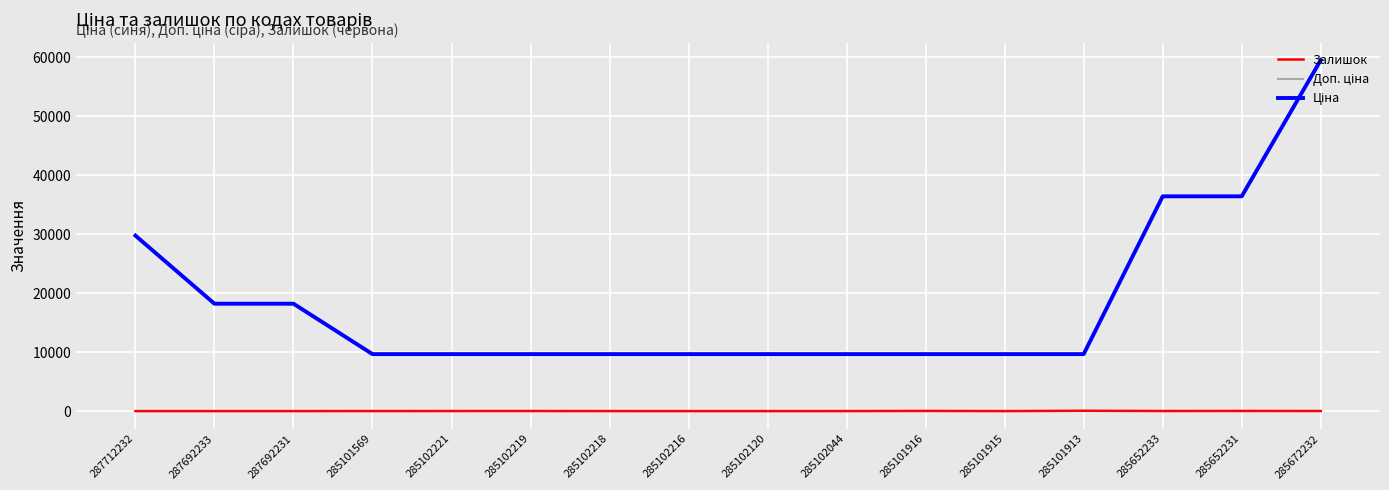

Is this an area chart (filled region under the line)?

No